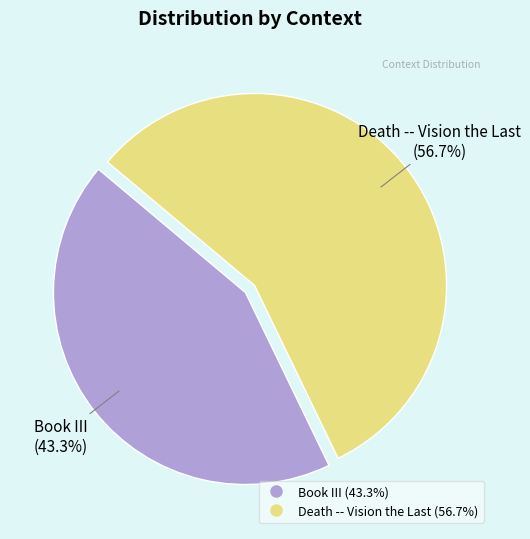

Does any single category account for the majority?

Yes